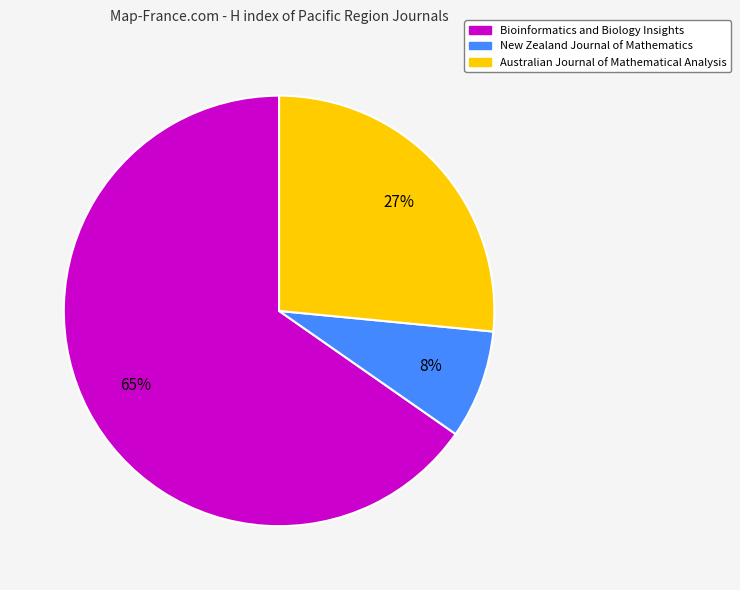

What is the ratio of the value at New Zealand Journal of Mathematics to the value at Australian Journal of Mathematical Analysis?

0.3